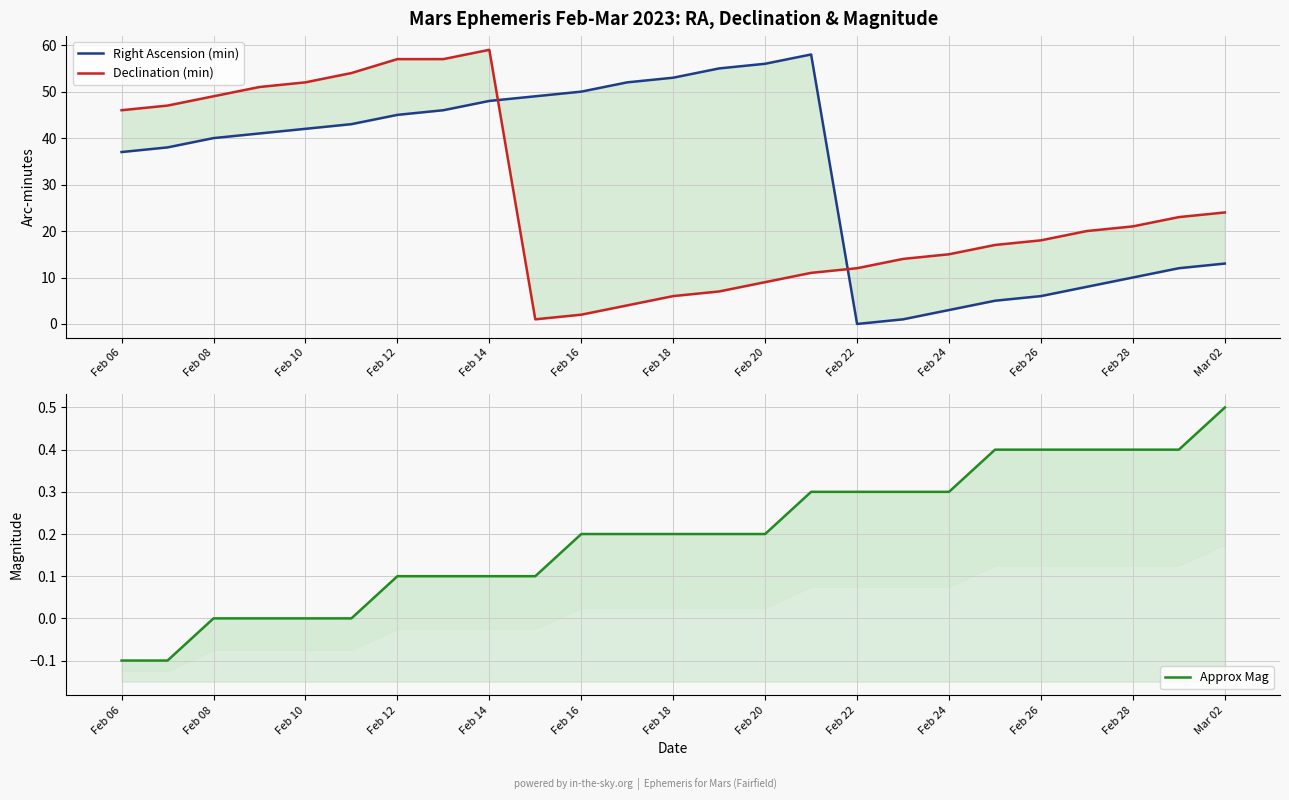

Which has a higher value, 21 or Mar 02?

Mar 02